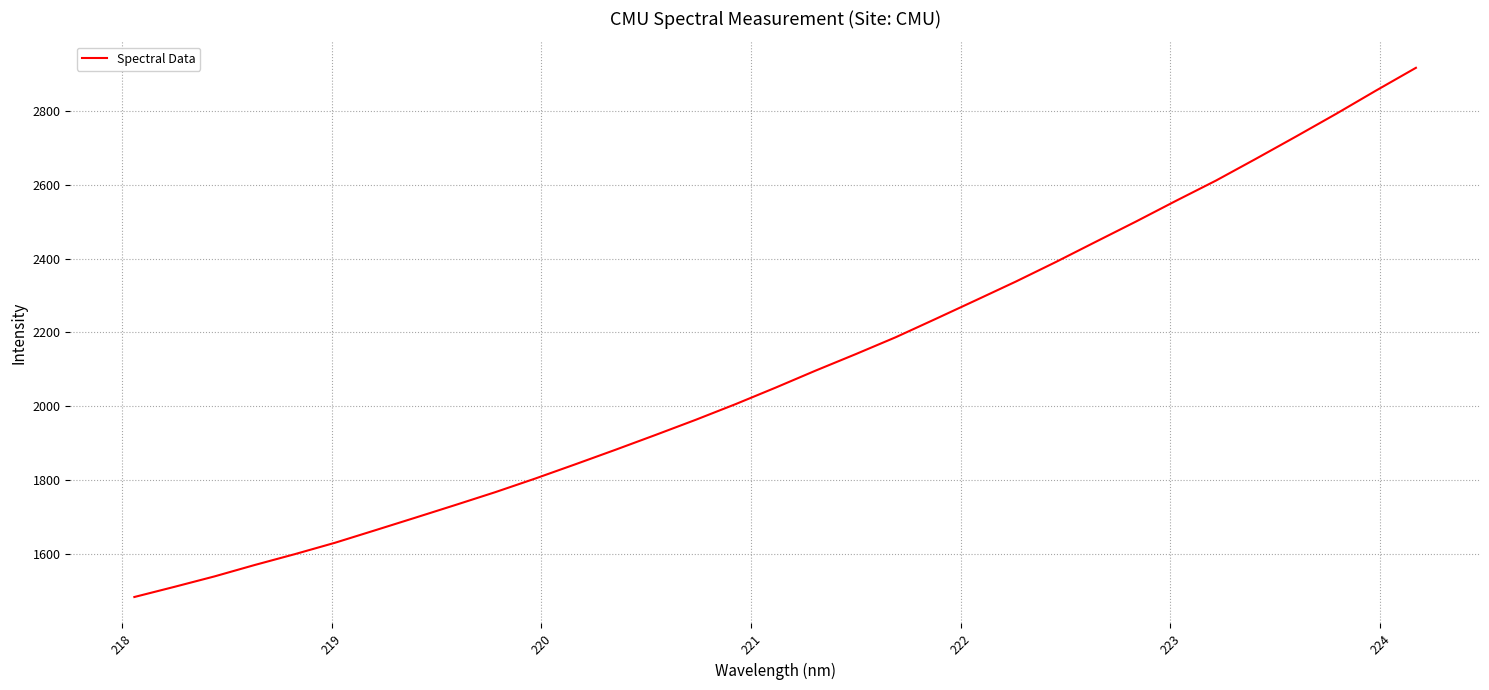

What is the maximum value shown in the chart?

2916.3